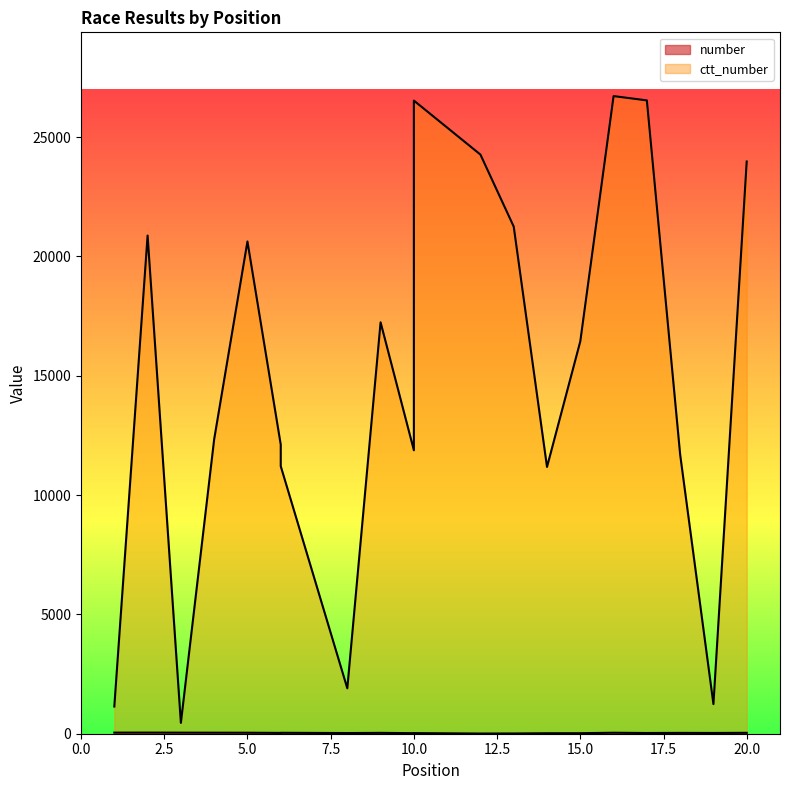

Where does the ctt_number series first go above 16440?

2